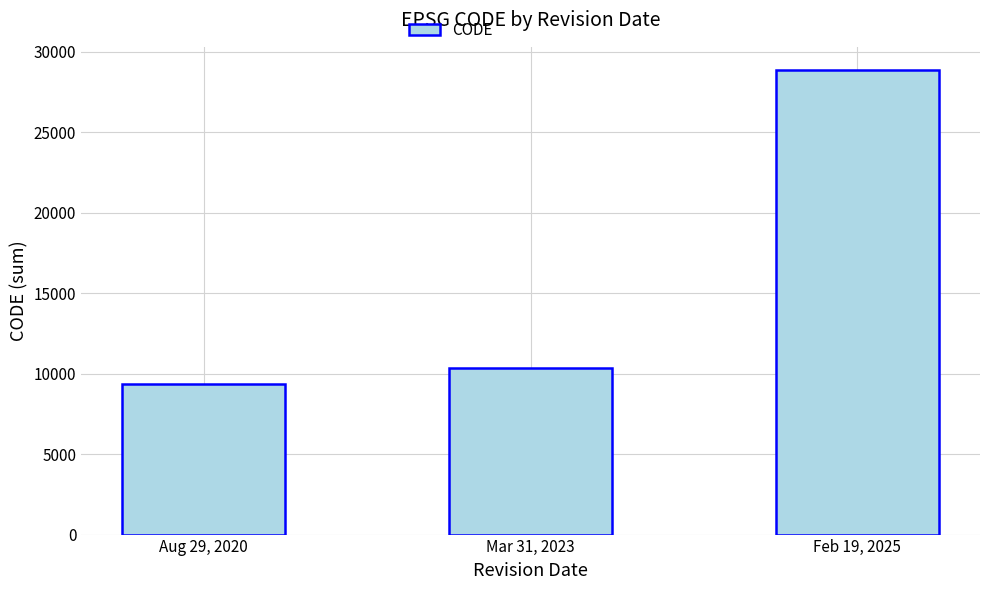

What is the smallest value displayed?

9375